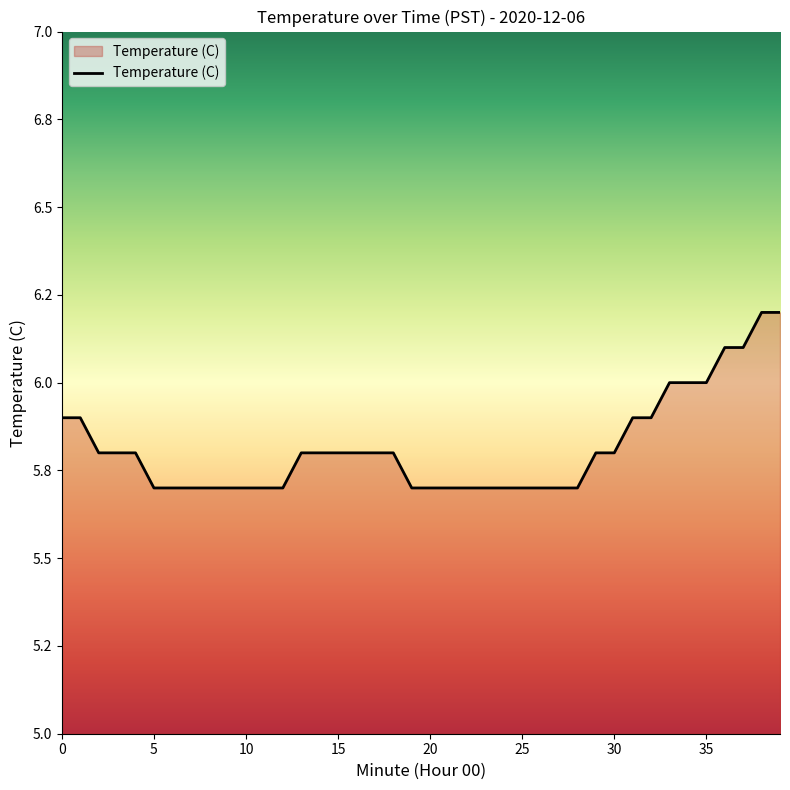

Does the chart have visible grid lines?

No